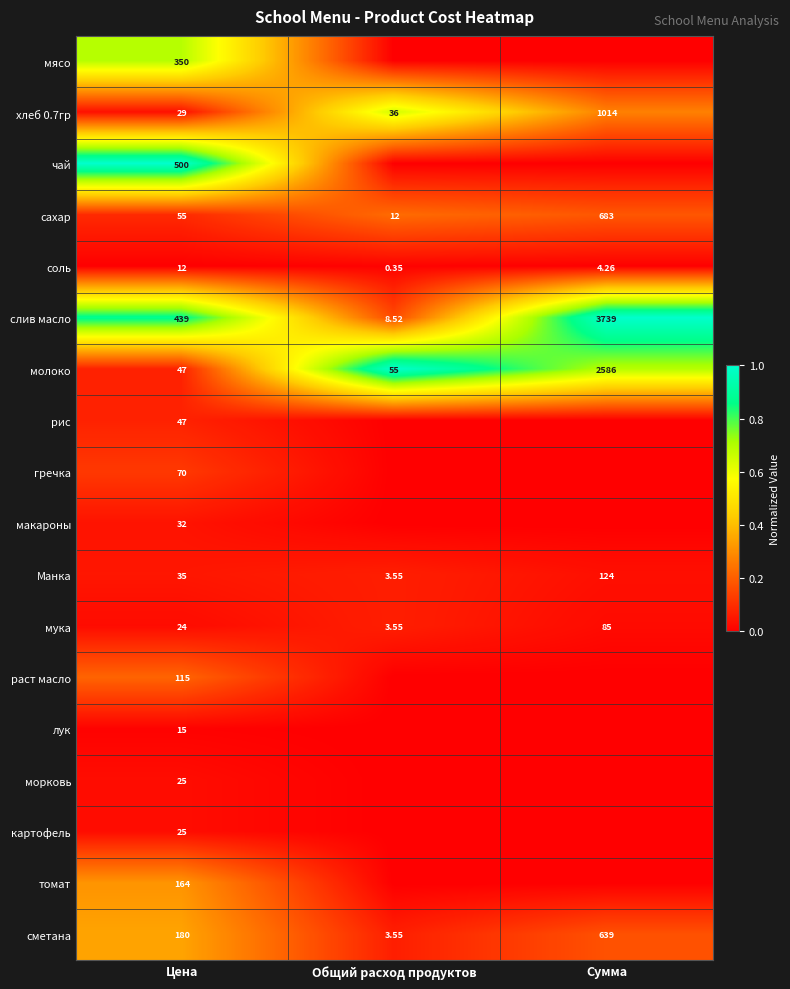

At which label is молоко closest to 1316?

Общий расход продуктов